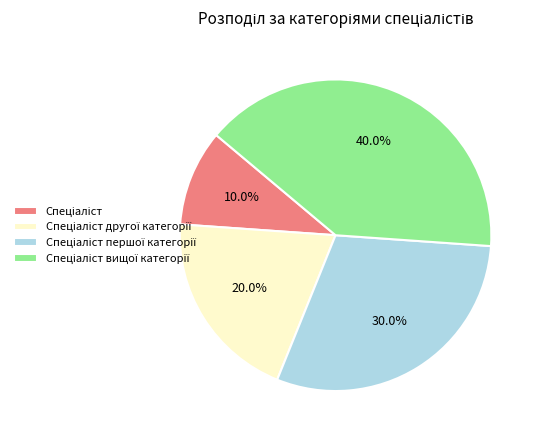

Is there a majority slice in this chart?

No